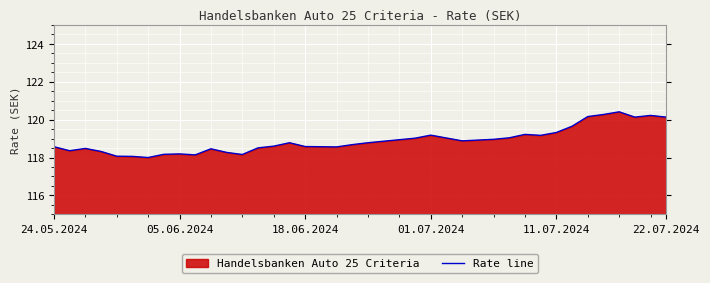

What is the greatest value displayed?

120.4